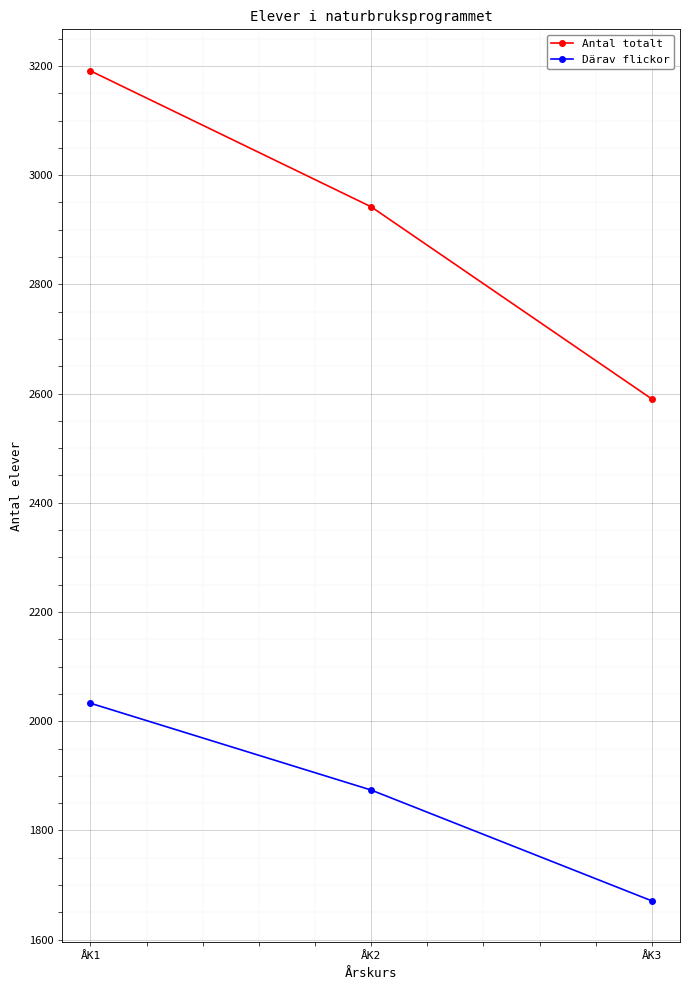

Is the value of Därav flickor at ÅK2 greater than the value of Antal totalt at ÅK2?

No